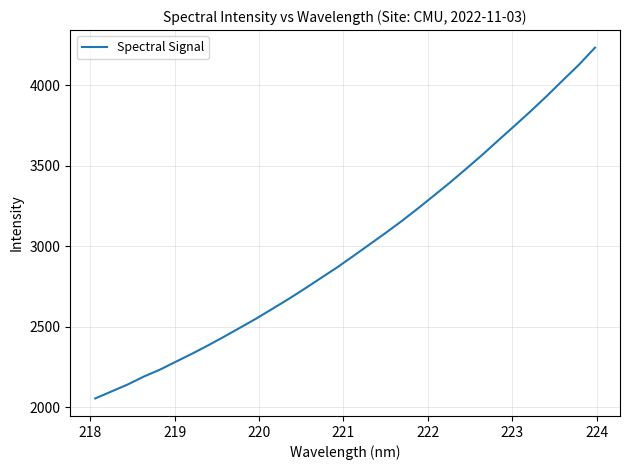

What is the minimum value shown in the chart?

2054.7